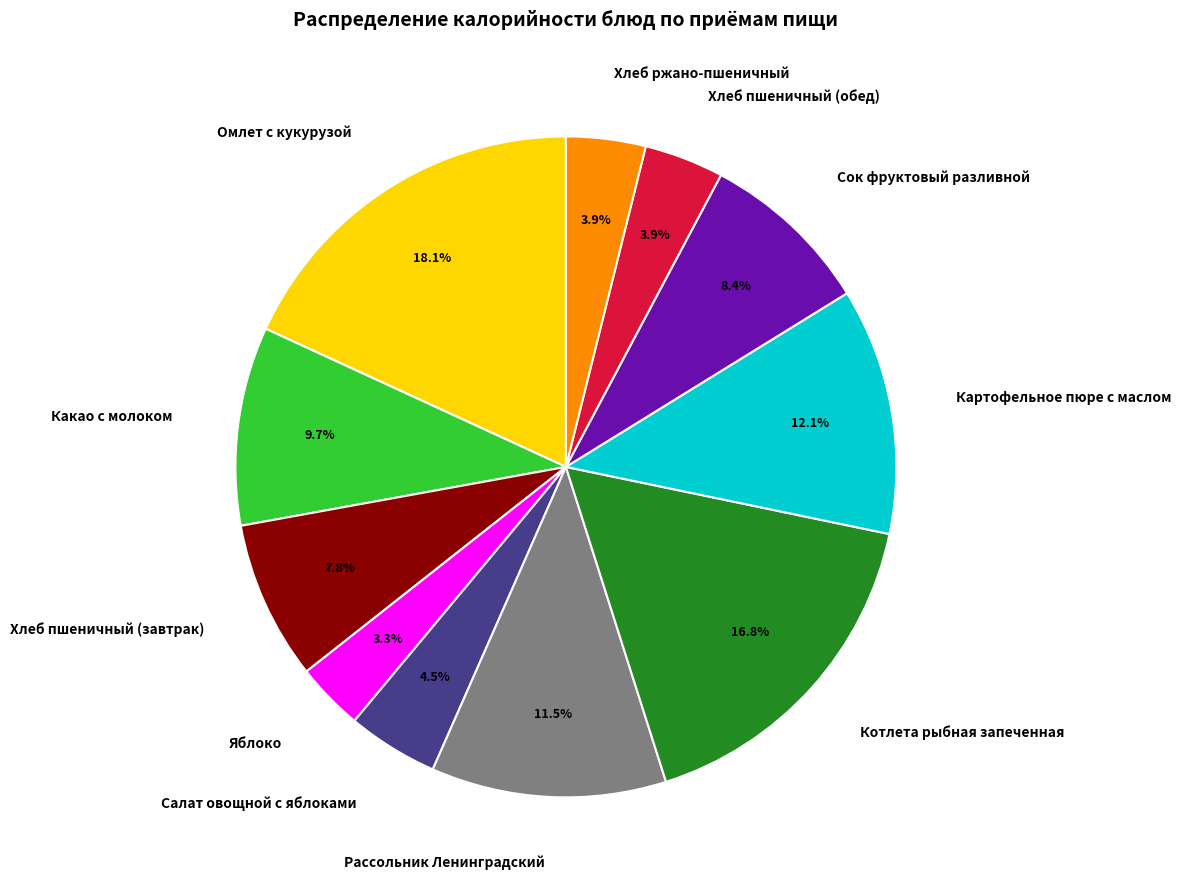

Is the sum of Котлета рыбная запеченная and Хлеб пшеничный (обед) greater than half?

No